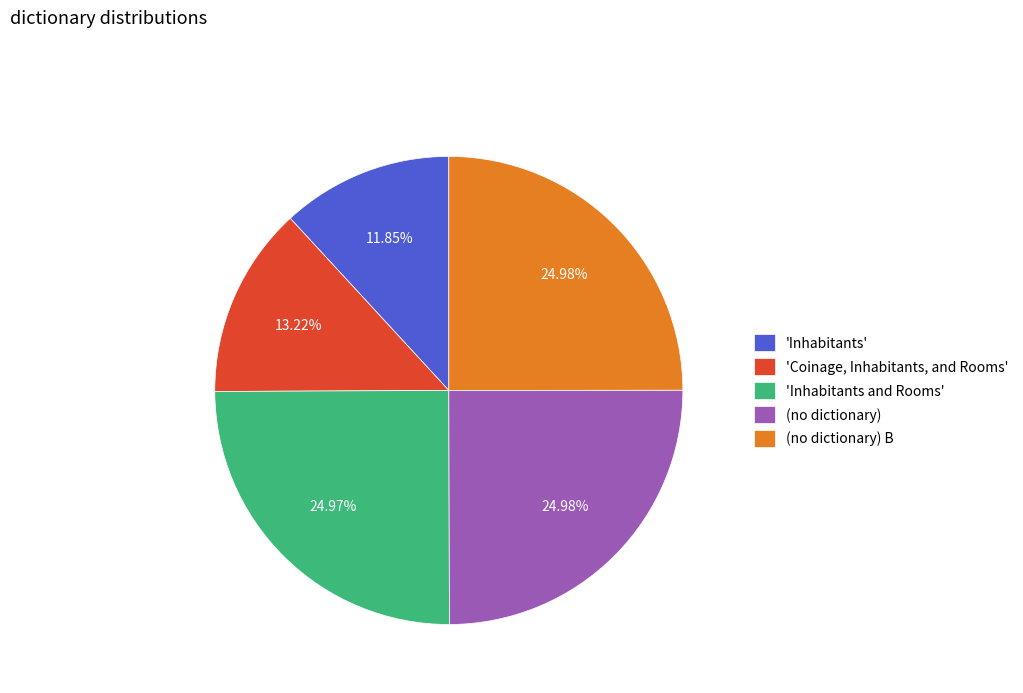

To the nearest percent, what is the average slice percentage?

20%